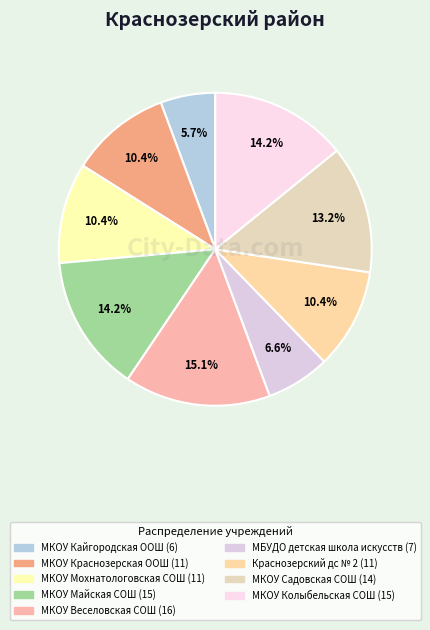

Count the number of slices in the pie.

9